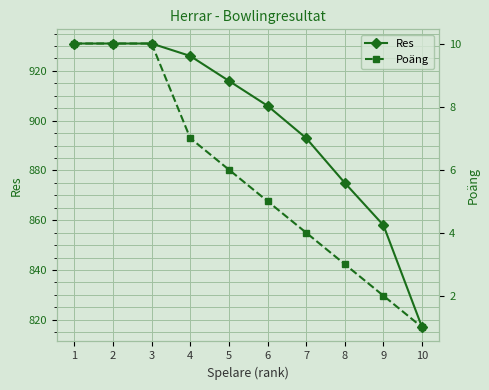

Is it true that Poäng equals 9 at 5?

False